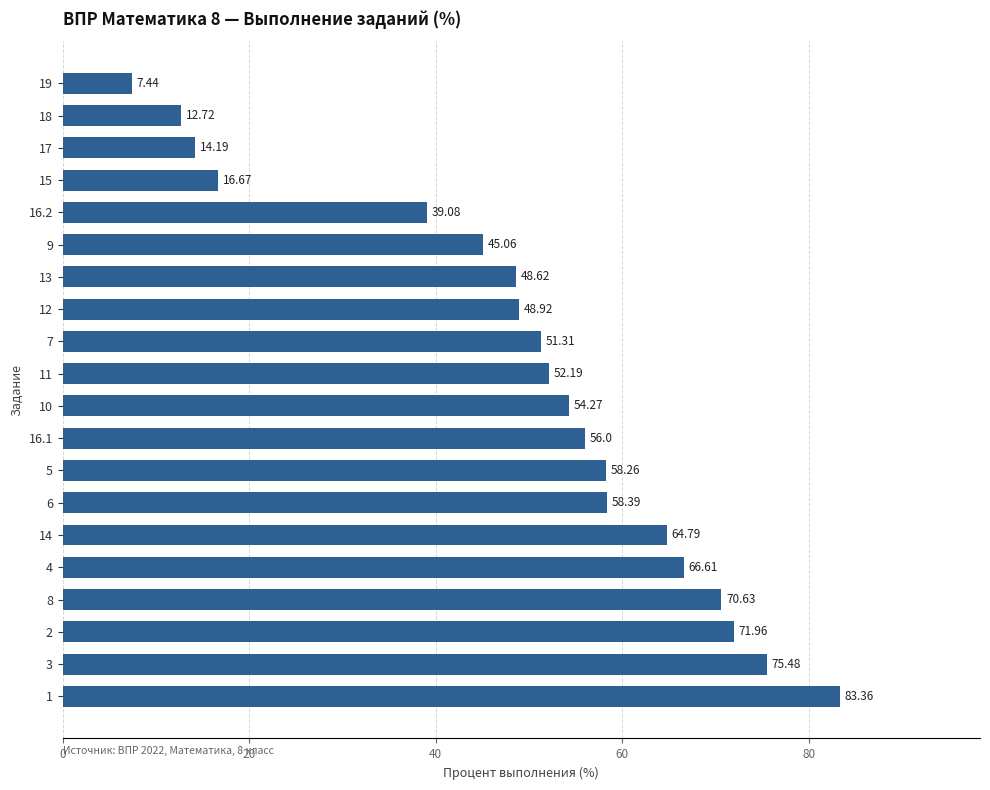

List the labels in order of value, largest first.

1, 3, 2, 8, 4, 14, 6, 5, 16.1, 10, 11, 7, 12, 13, 9, 16.2, 15, 17, 18, 19